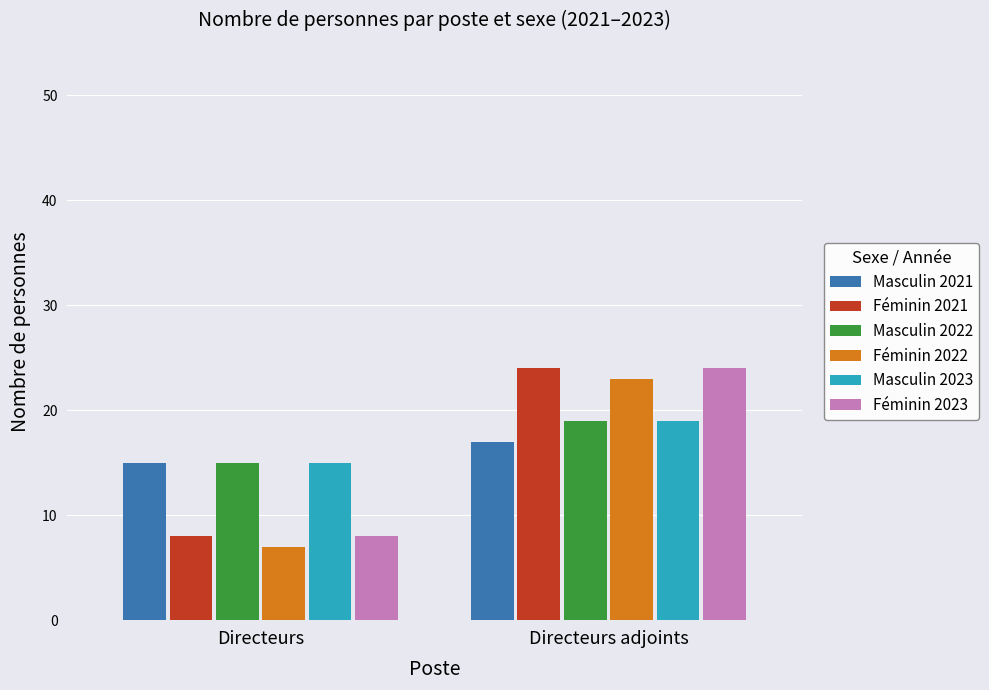

True or false: Féminin 2022 has a value of 7 at Directeurs.

True